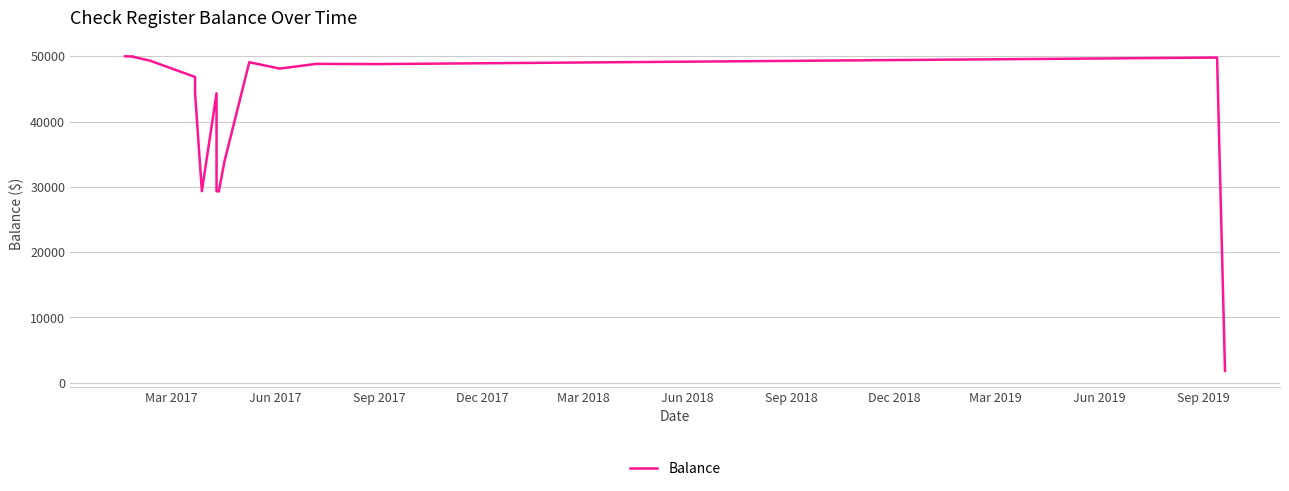

How many lines are shown in the chart?

1